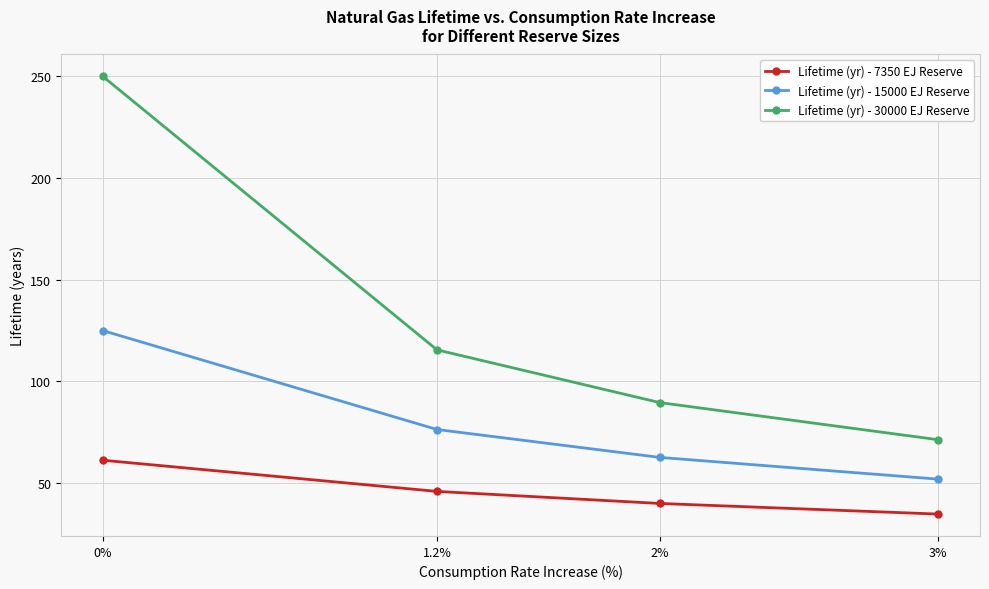

What position from the left is 0%?

1